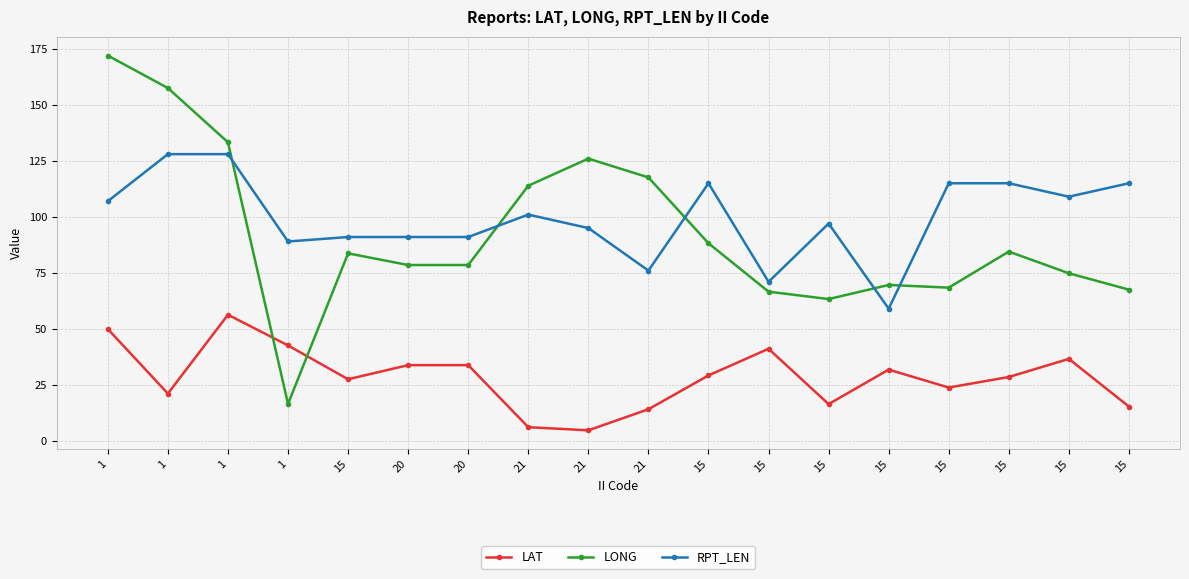

What is the sum of all LONG values?

1660.4